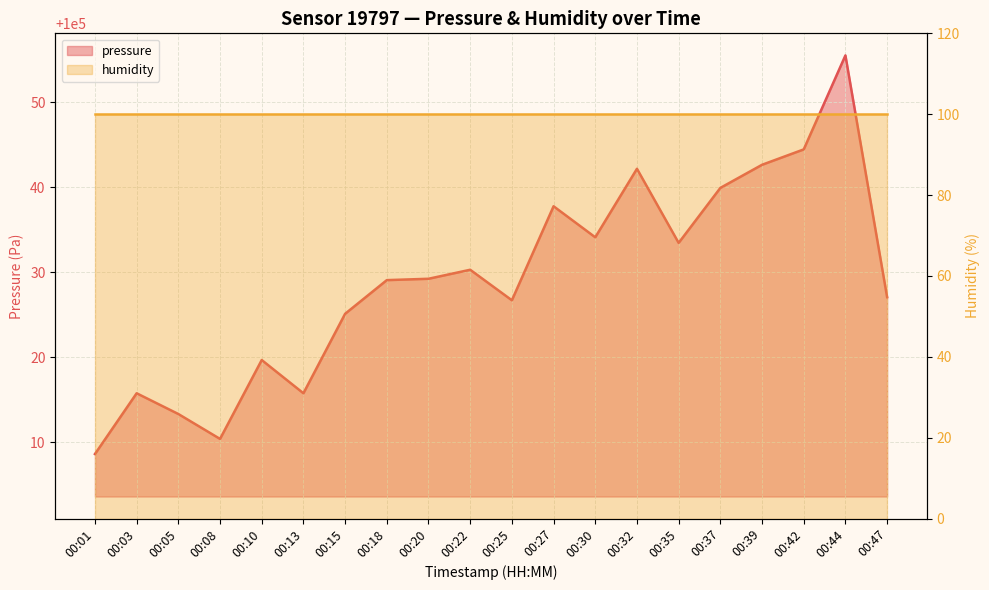

What is the value of the 10th point from the left?

100030.3